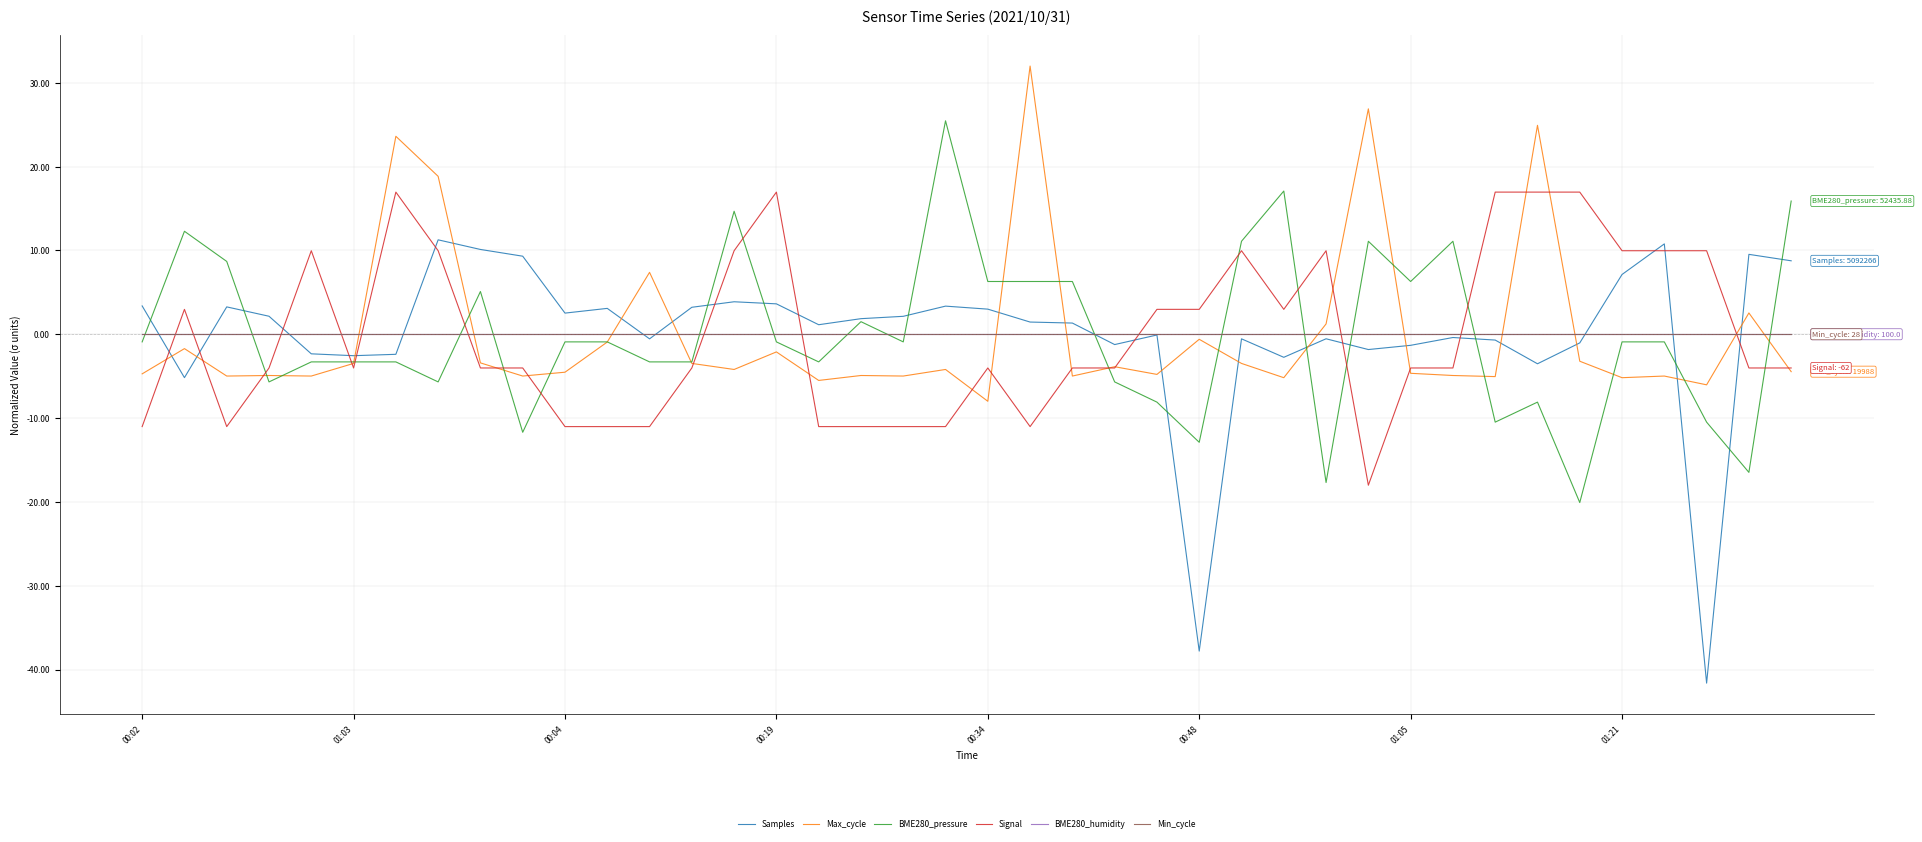

At which category does the chart reach its peak across all series?

21